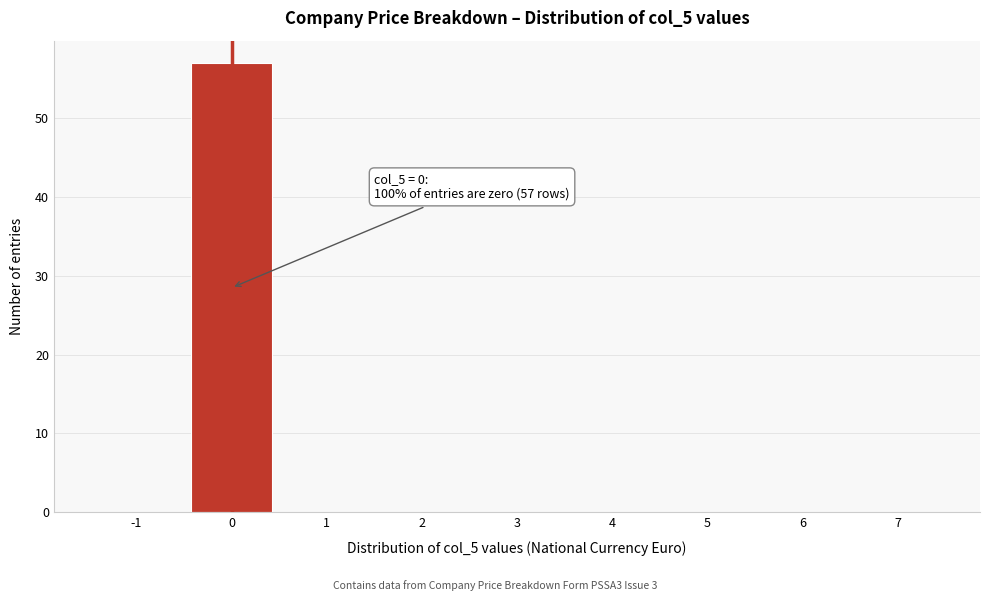

Reading right to left, list all the values displayed in this chart.

7=0	6=0	5=0	4=0	3=0	2=0	1=0	0=57	-1=0